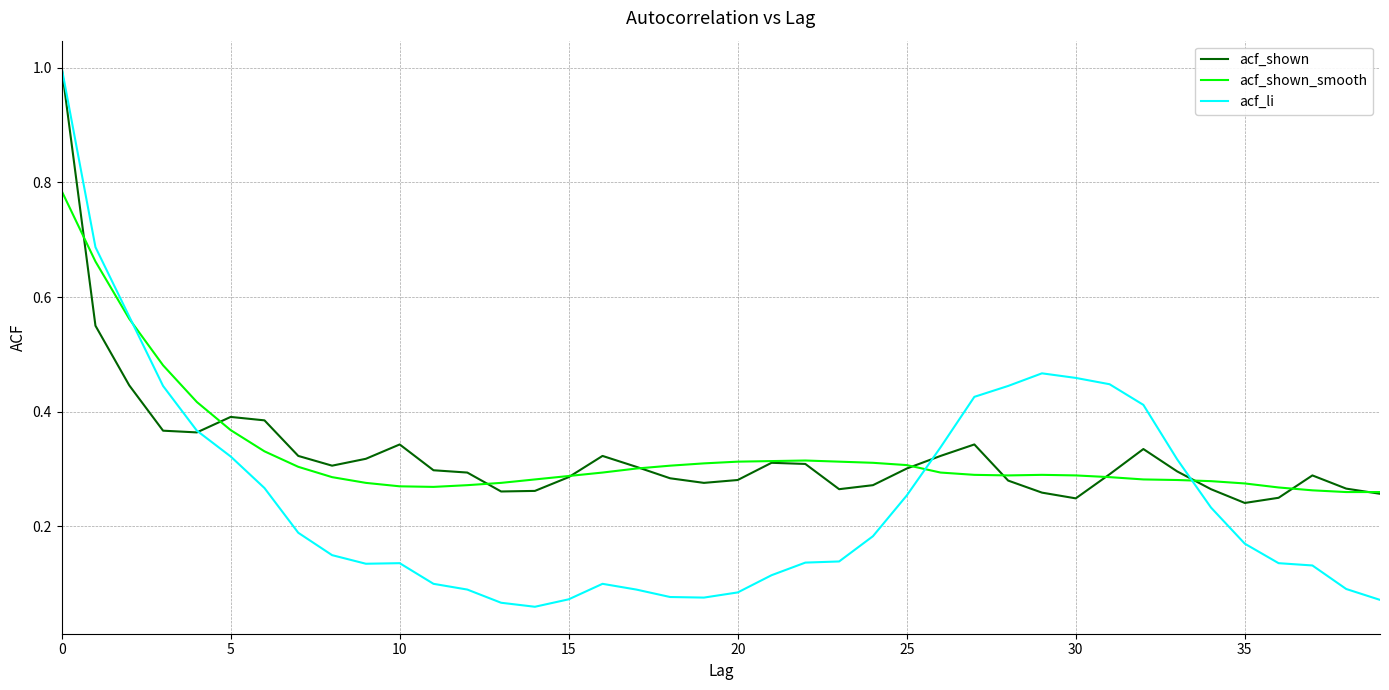

Which series has the widest spread of values?

acf_li